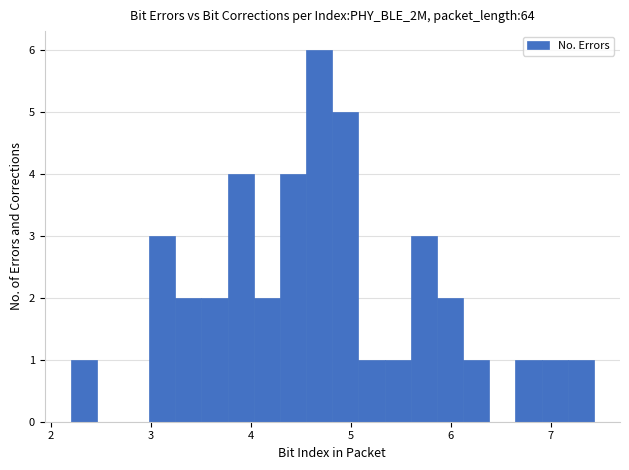

Around what value on the x-axis is the tallest bar? Give the approximate position of its centre, as read against the axis.

4.7